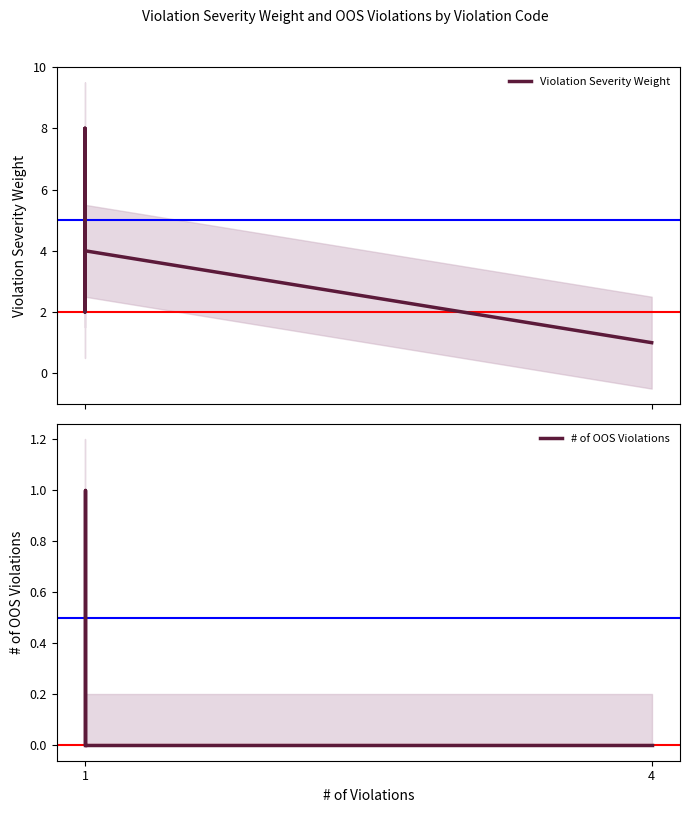

How many lines are shown in the chart?

2